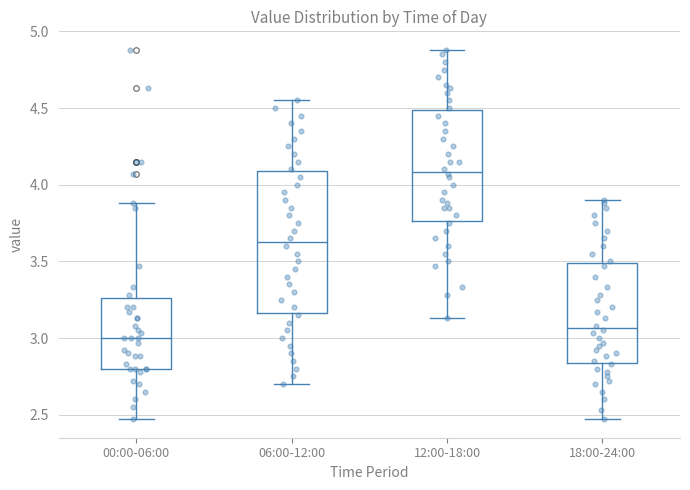

Which box's median line is the highest?

12:00-18:00